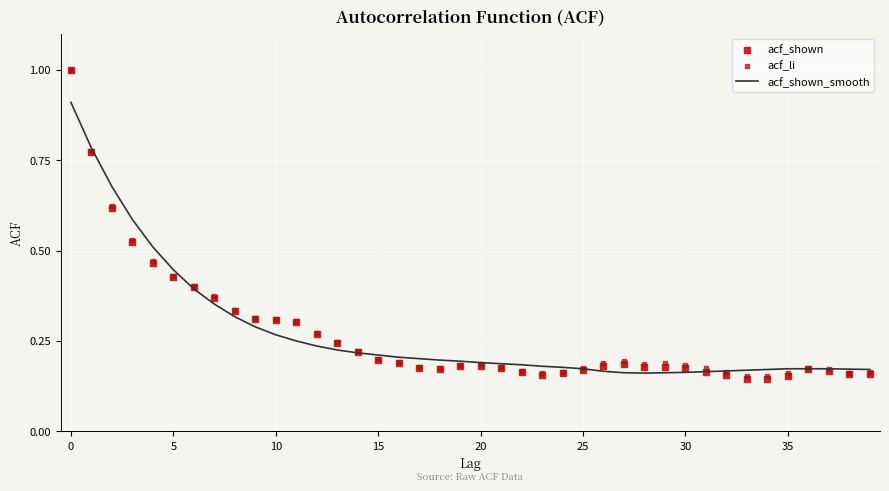

The acf_shown_smooth series shows 0.3 at 25. True or false?

False